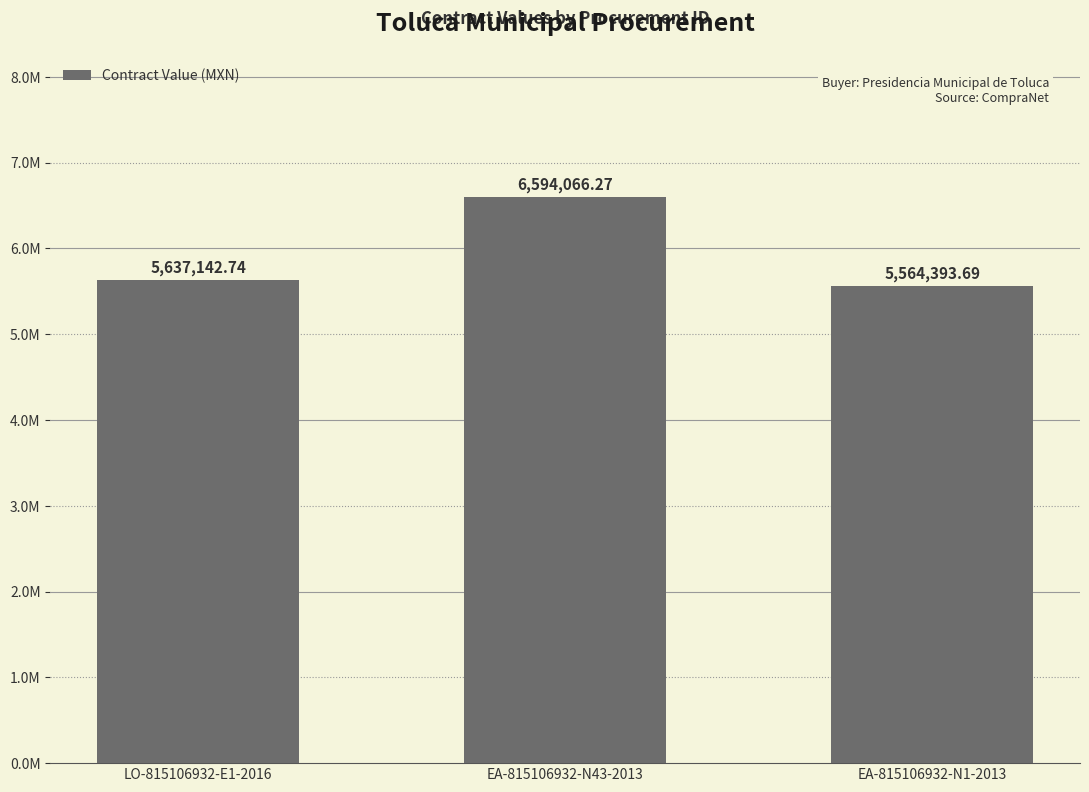

At which label is the value closest to 6079229?

LO-815106932-E1-2016